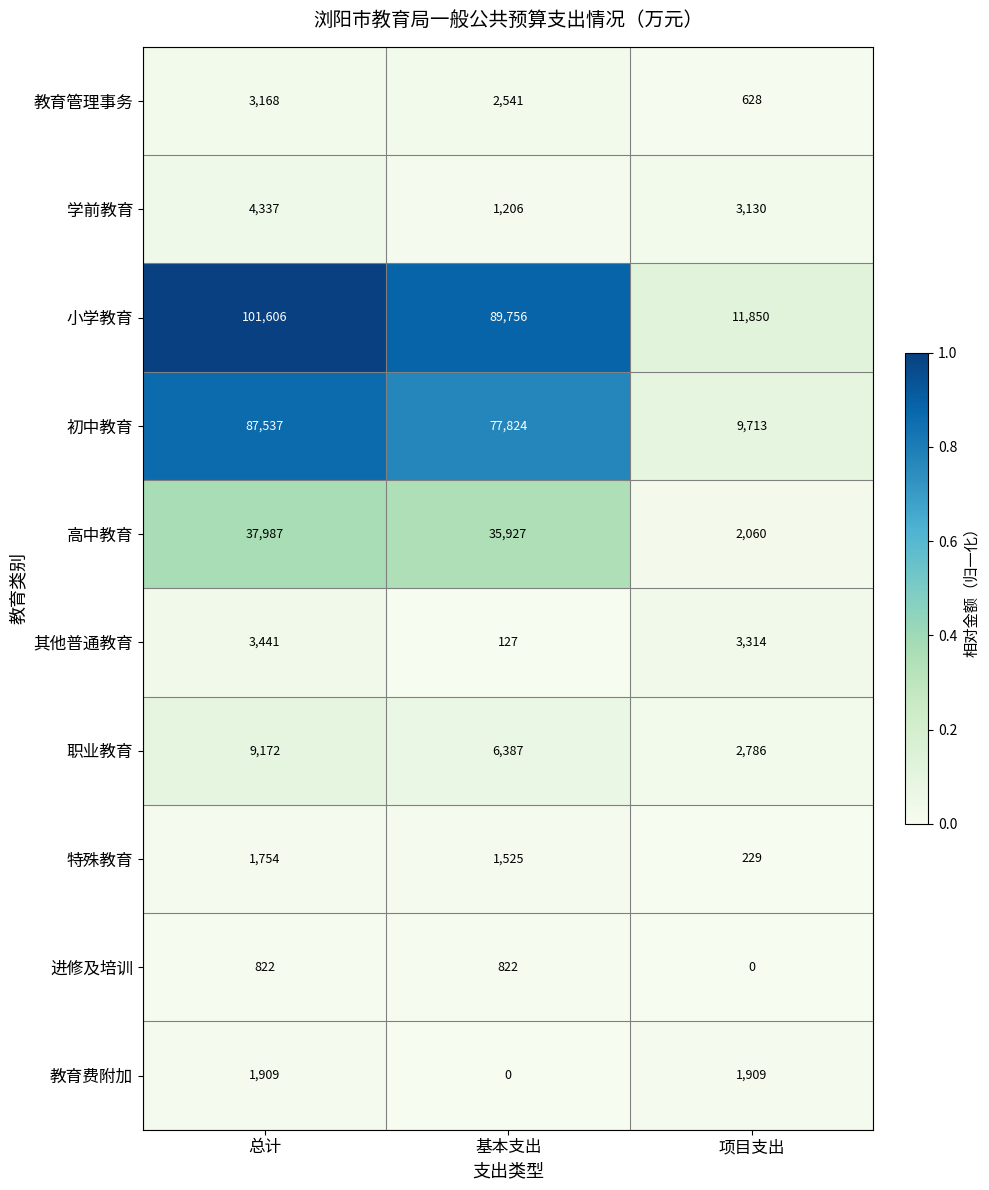

Which series has the largest range (max minus min)?

小学教育